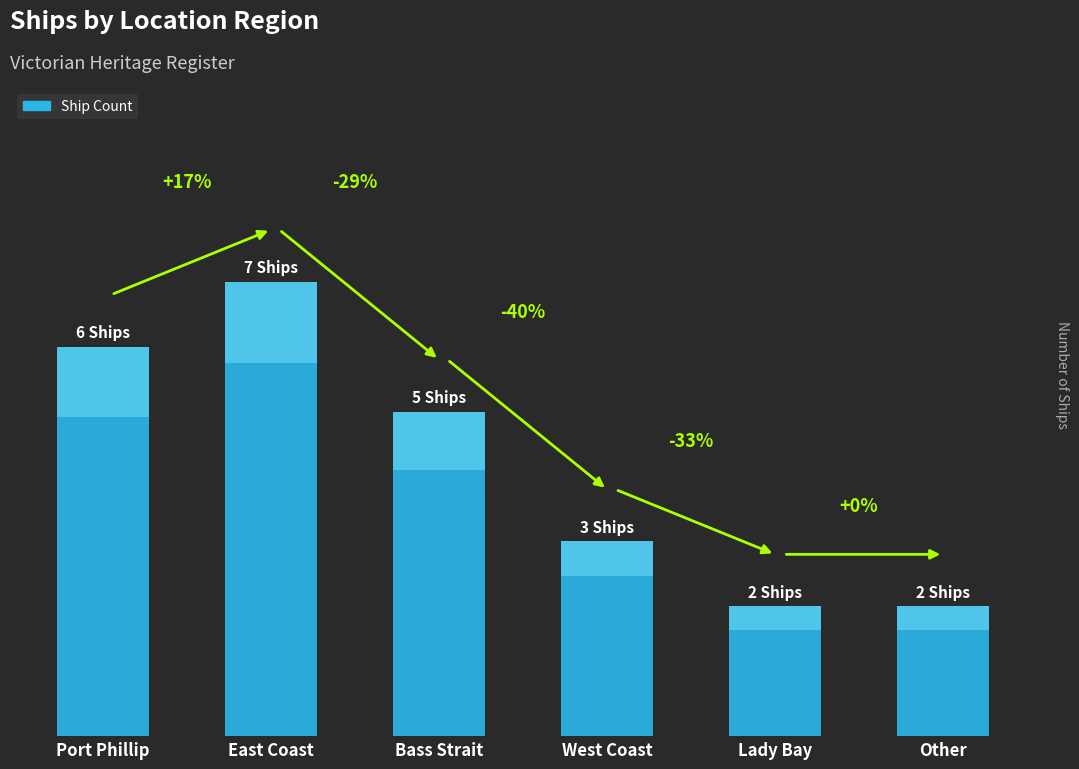

Which has a higher value, West Coast or Lady Bay?

West Coast